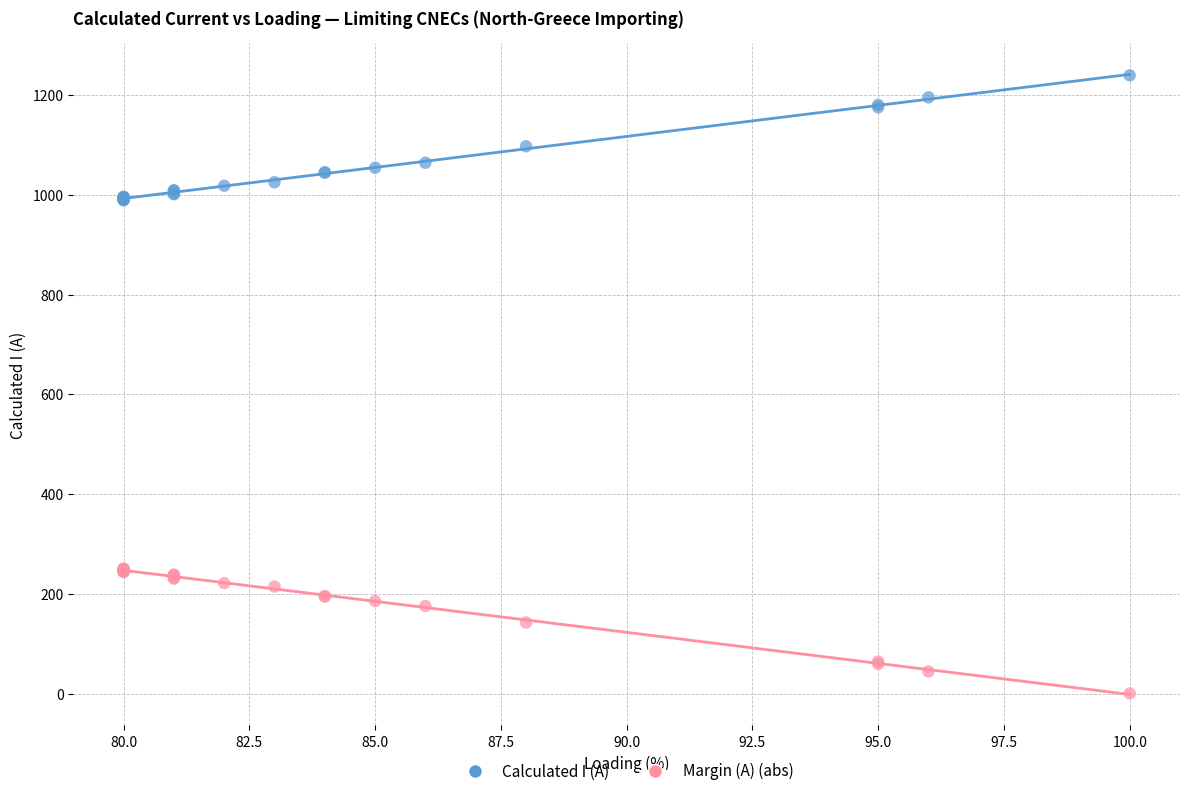

Which series contains the lowest Y value?

Margin (A) (abs)